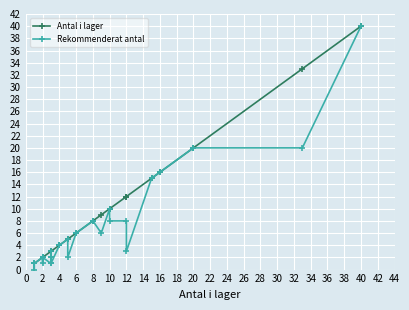

How many distinct data groups are displayed?

2